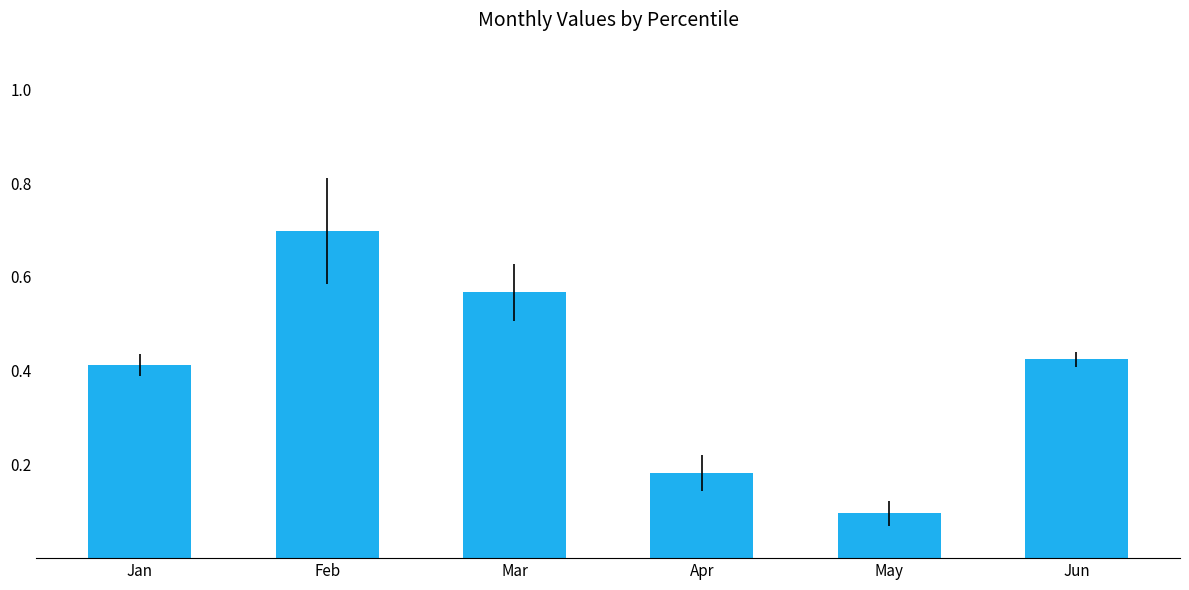

Between Jun and Apr, which is larger?

Jun